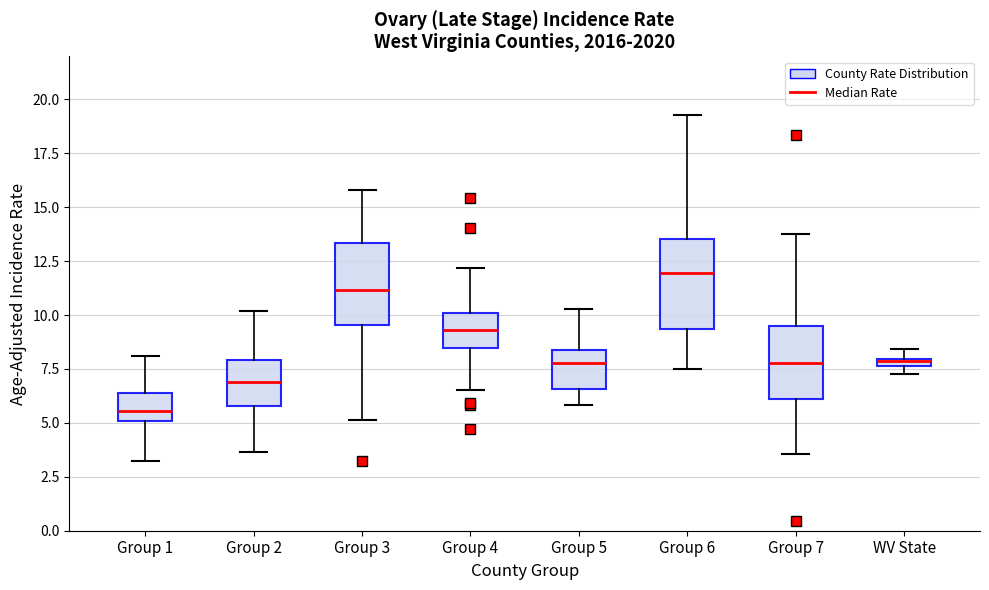

Which box's median line is the lowest?

Group 1